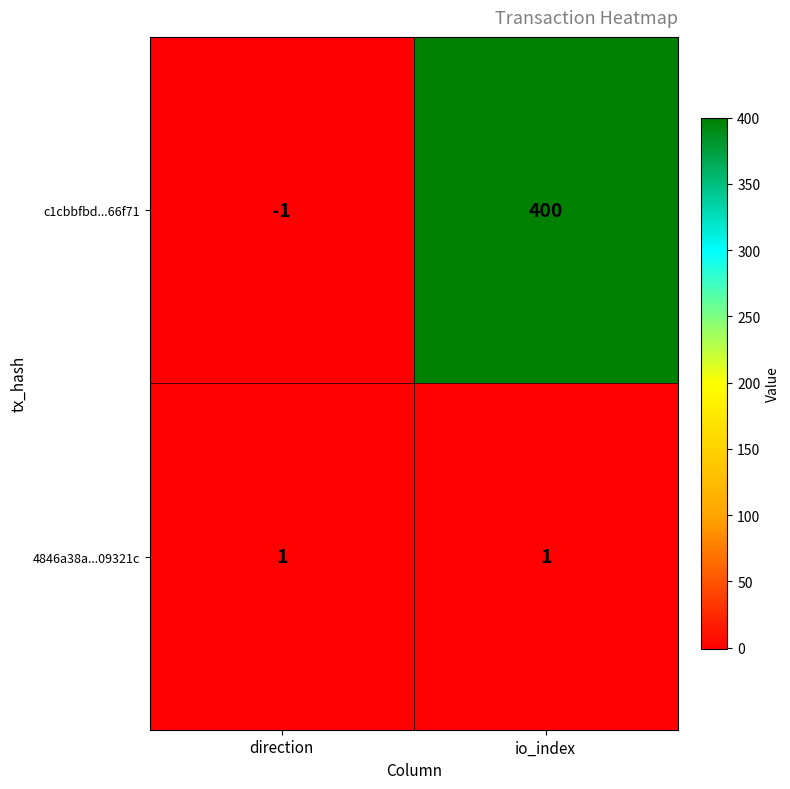

List the series in order of their peak value, highest first.

c1cbbfbd...66f71, 4846a38a...09321c